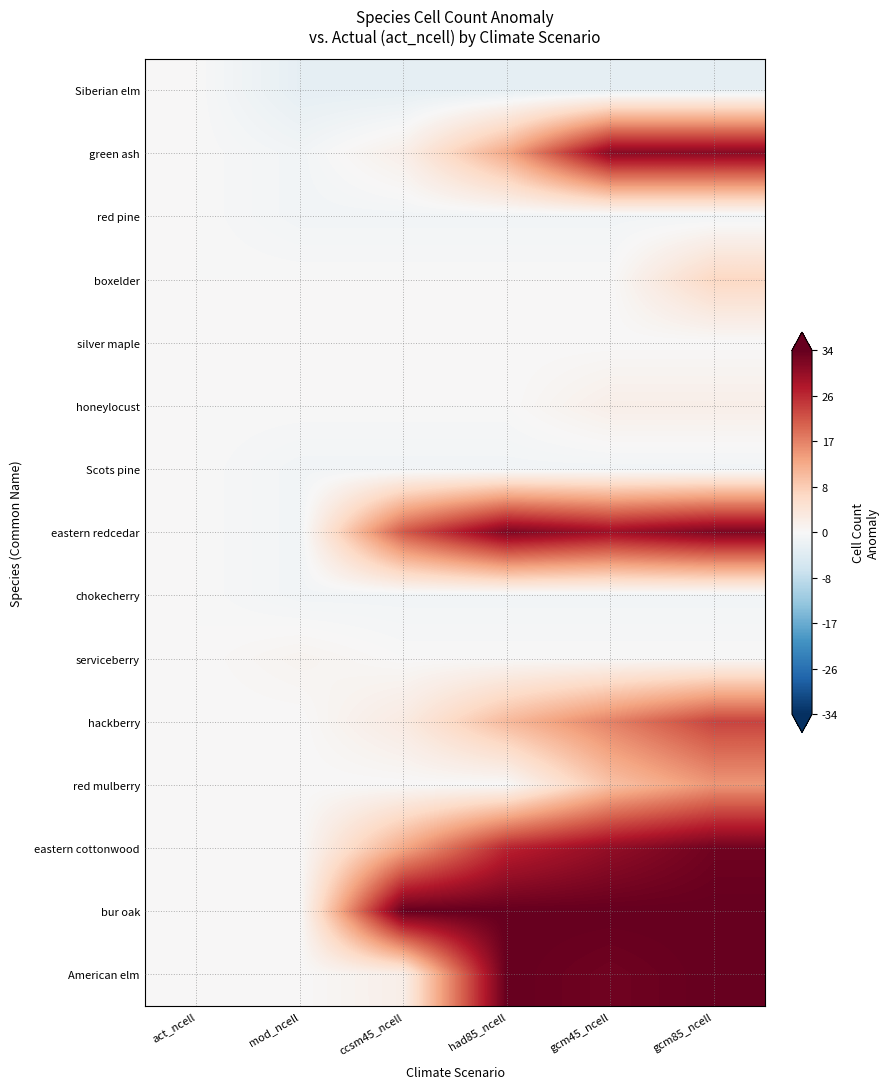

Which label corresponds to the largest value in the chart?

ccsm45_ncell